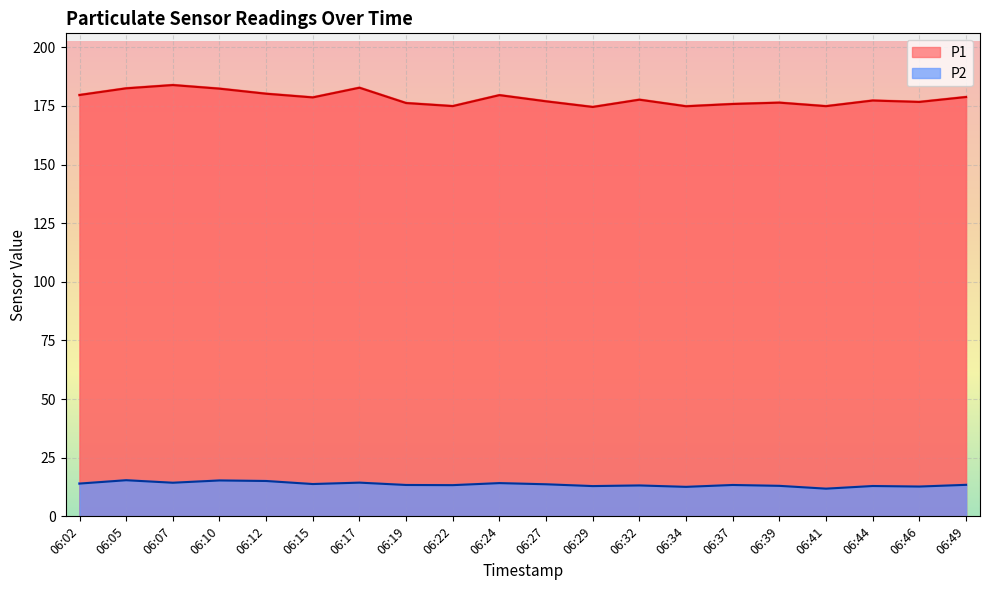

Between 06:24 and 06:44, which series saw the biggest shift?

P1